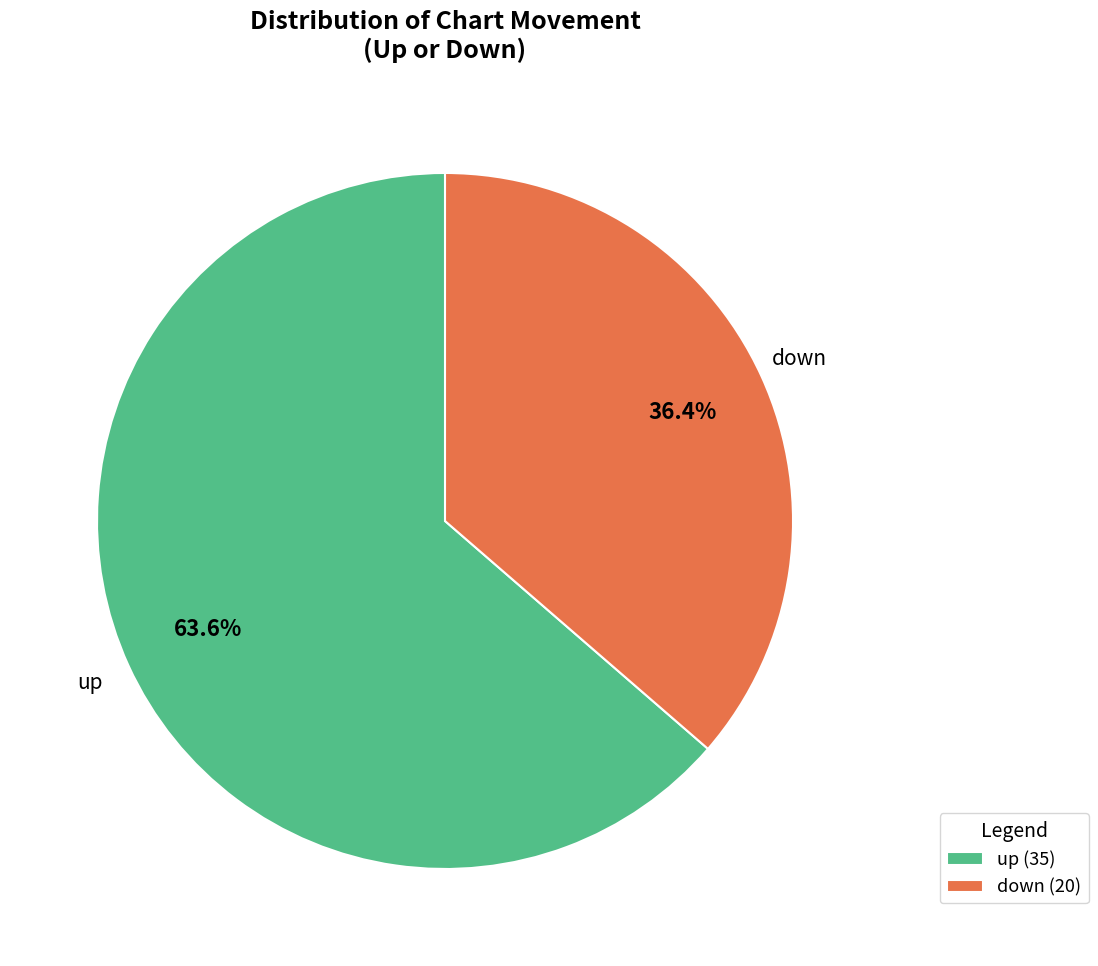

What is the largest slice in the pie chart?

up